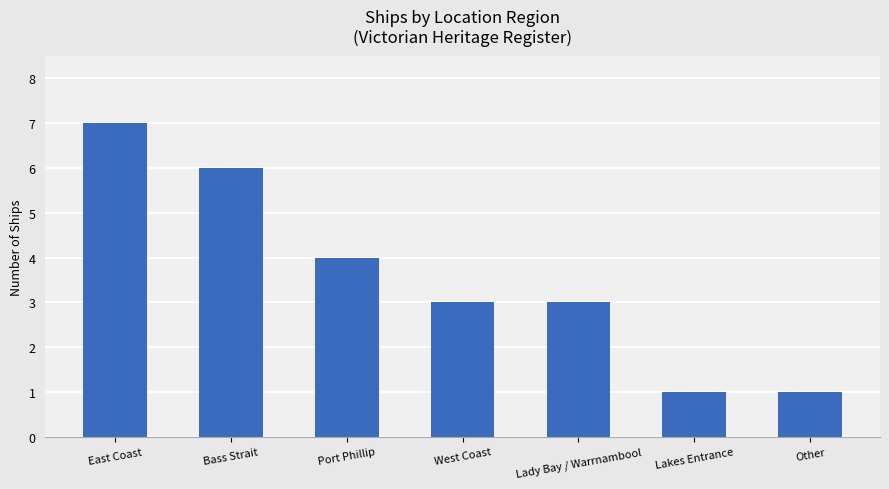

Is it true that the value at Port Phillip is 4?

True